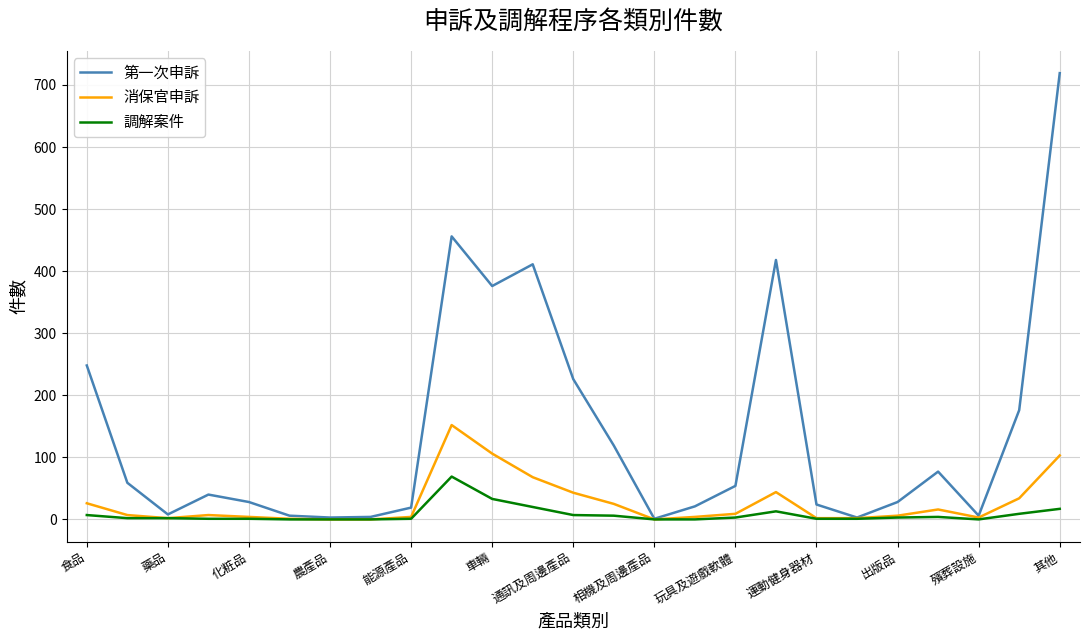

Which series has the largest total across all categories?

第一次申訴